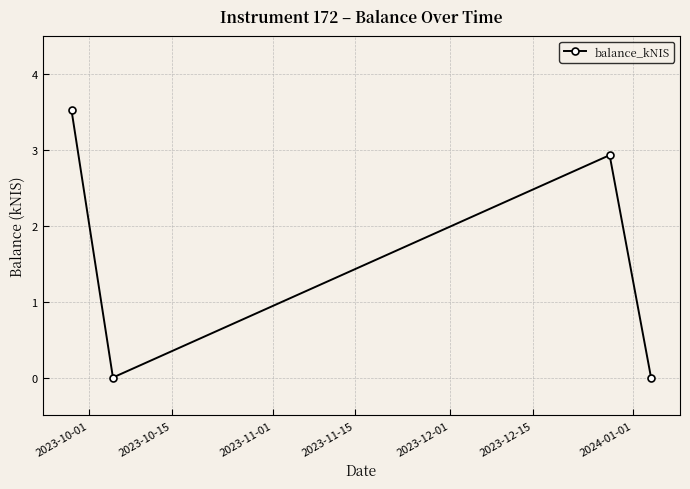

True or false: the data has more than 1 interior local peaks.

False